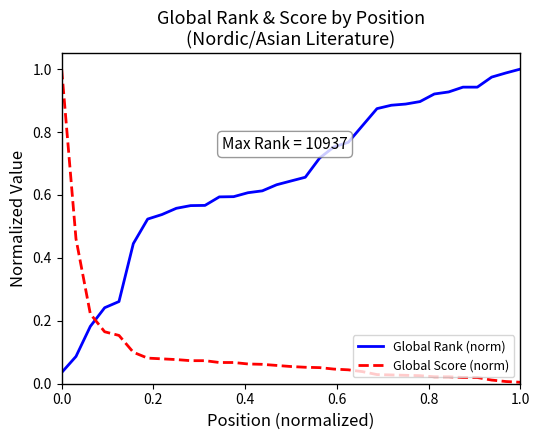

How many intersections are there between Global Rank (norm) and Global Score (norm)?

1